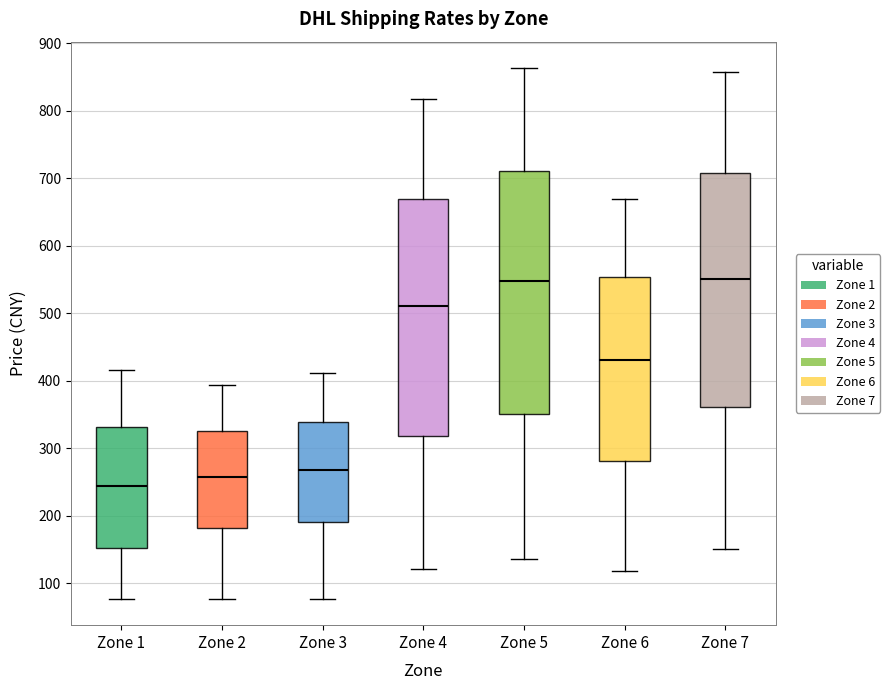

Reading left to right, transcribe this box plot: for each box, give where its median line is, the range the box spans, and where its two whiskers end, as read against the y-axis. The values are not printed on the chart, so give them approximately, as read against the axis.

Zone 1: median 240, box 150 to 330, whiskers 80 to 420
Zone 2: median 260, box 180 to 330, whiskers 80 to 390
Zone 3: median 270, box 190 to 340, whiskers 80 to 410
Zone 4: median 510, box 320 to 670, whiskers 120 to 820
Zone 5: median 550, box 350 to 710, whiskers 140 to 860
Zone 6: median 430, box 280 to 550, whiskers 120 to 670
Zone 7: median 550, box 360 to 710, whiskers 150 to 860